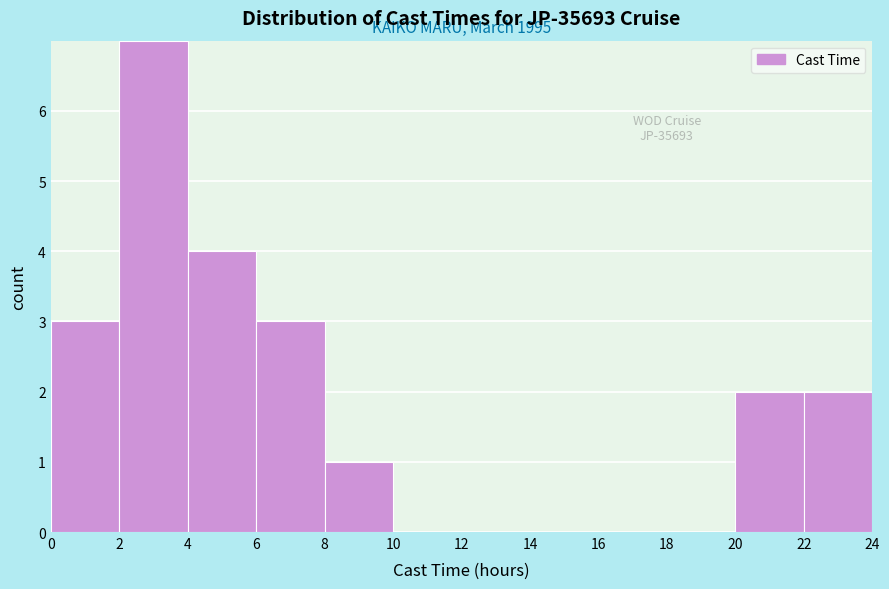

Which range on the x-axis has the tallest bar?

2 to 4